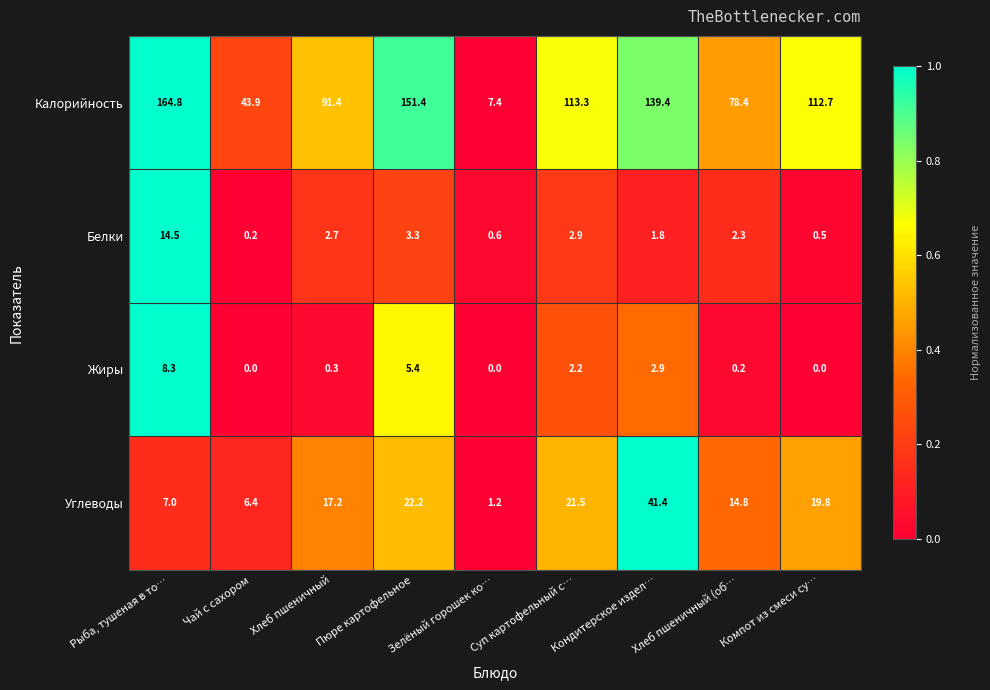

The Углеводы series shows 7.0 at Рыба, тушеная в то…. True or false?

True